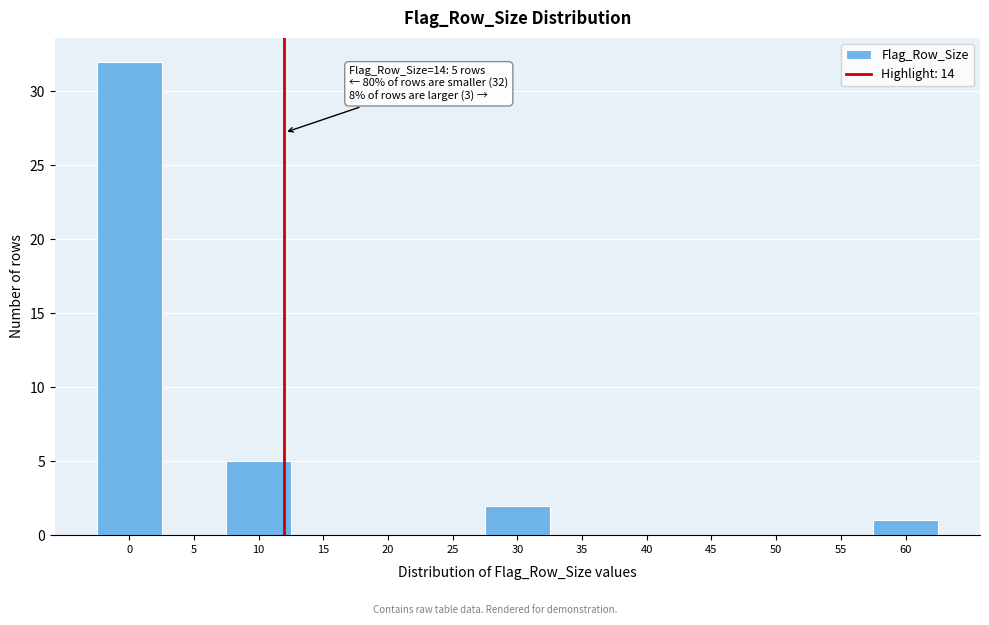

Reading left to right, transcribe all the data shown in this chart.

0=32	5=0	10=5	15=0	20=0	25=0	30=2	35=0	40=0	45=0	50=0	55=0	60=1